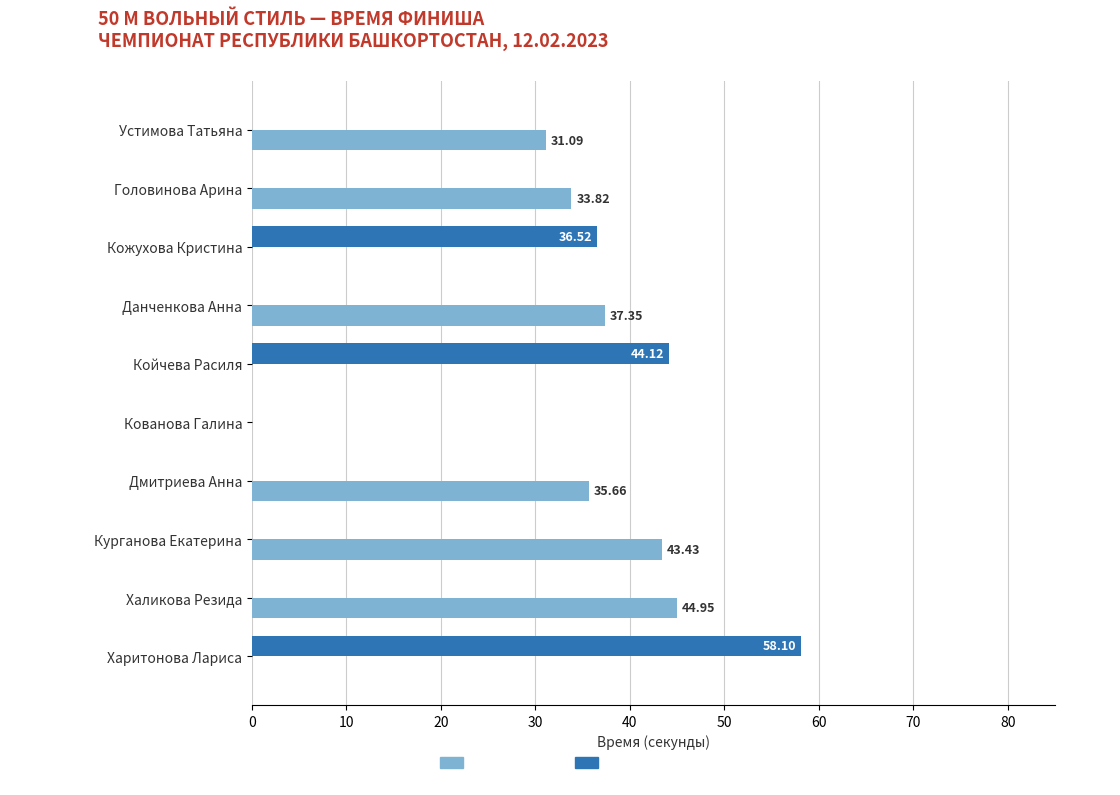

Which category has the highest value across all series?

Харитонова Лариса